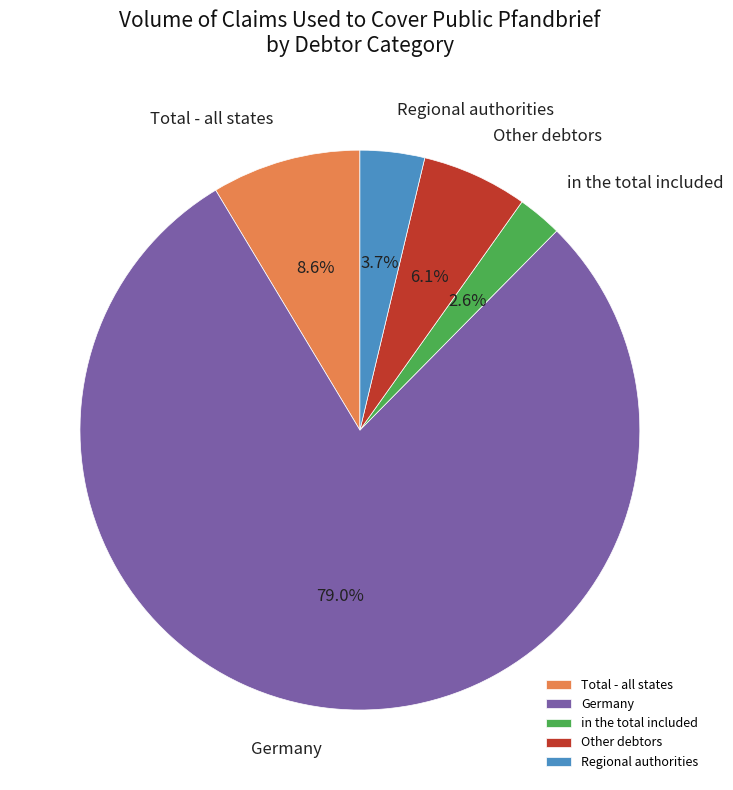

To the nearest percent, what is the combined percentage of Regional authorities and Germany?

83%